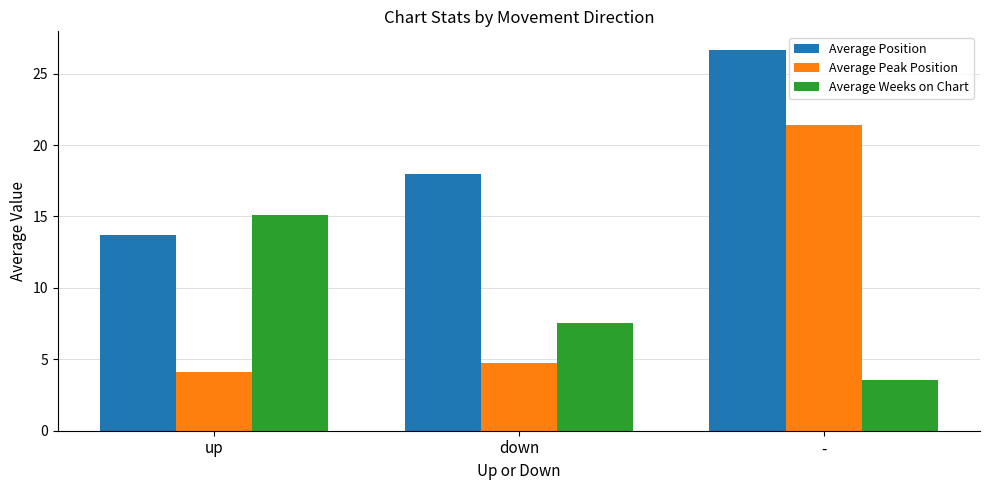

Which series has the largest total across all categories?

Average Position